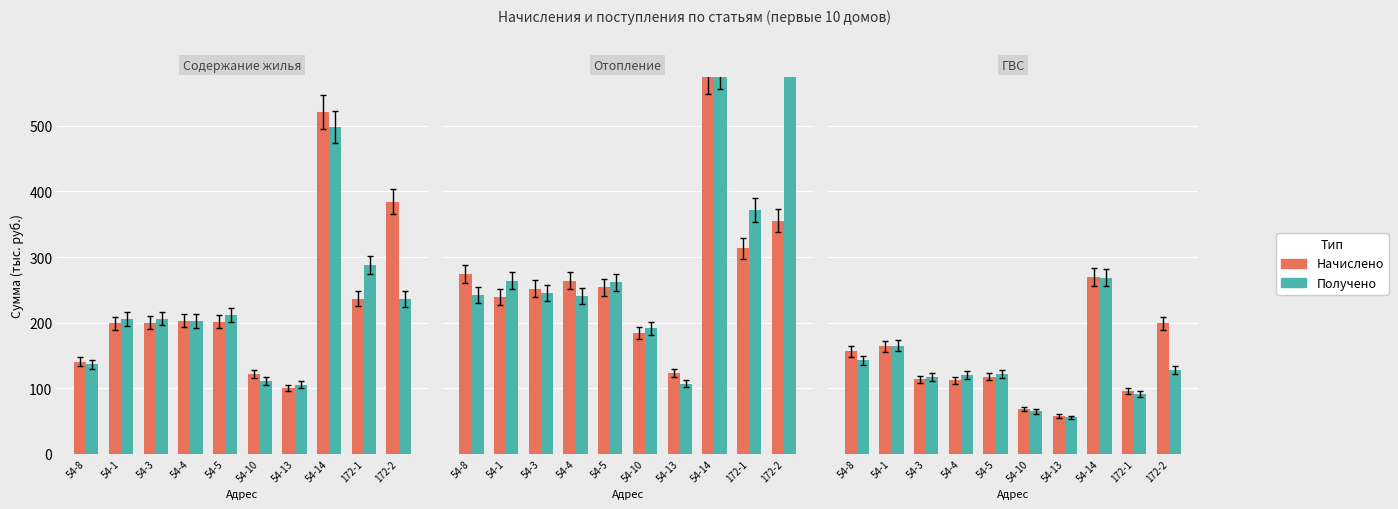

At which category does the chart reach its minimum across all series?

54-13